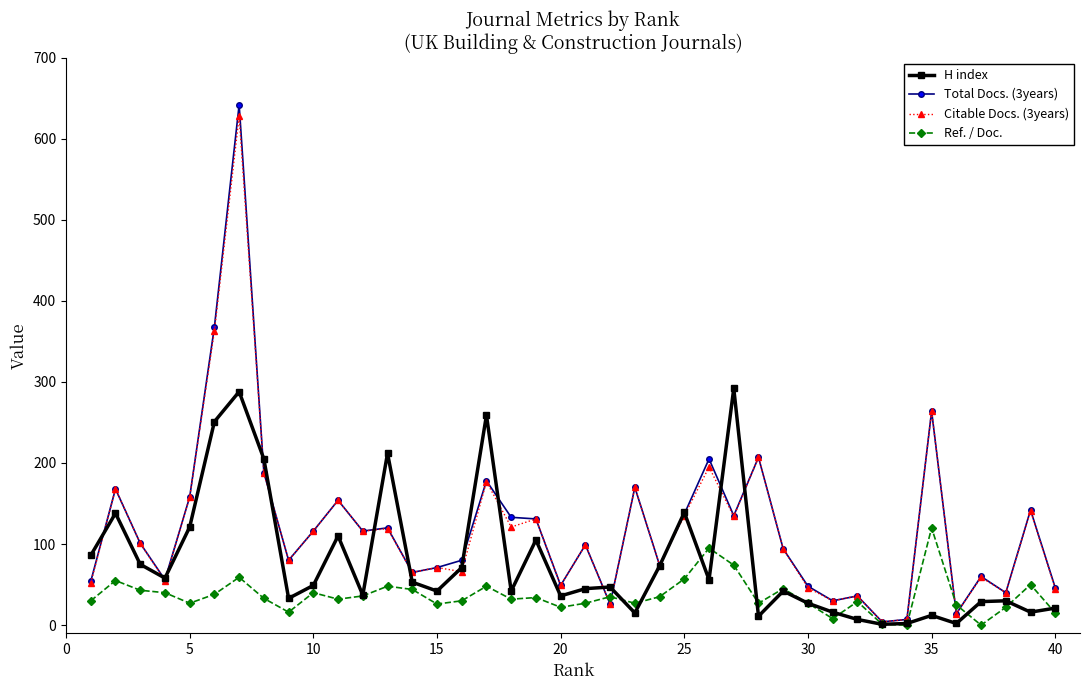

What is the greatest value displayed?

642